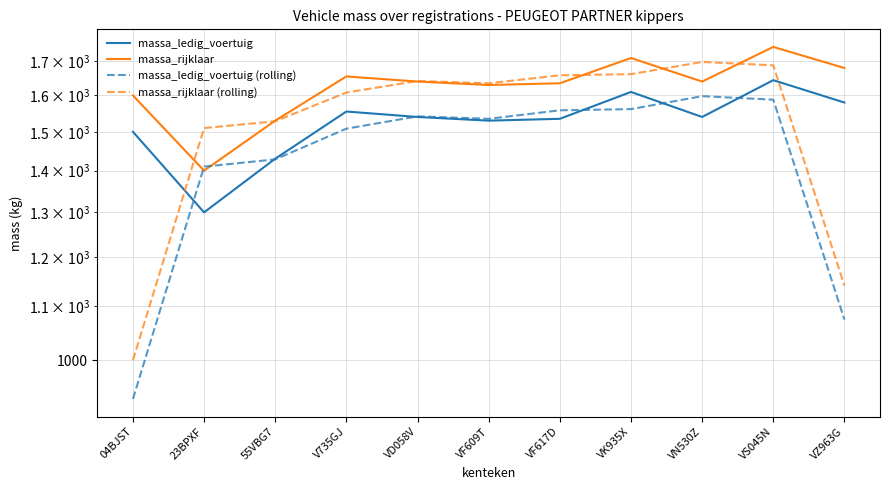

What are all the series names shown in the legend?

massa_ledig_voertuig, massa_rijklaar, massa_ledig_voertuig (rolling), massa_rijklaar (rolling)